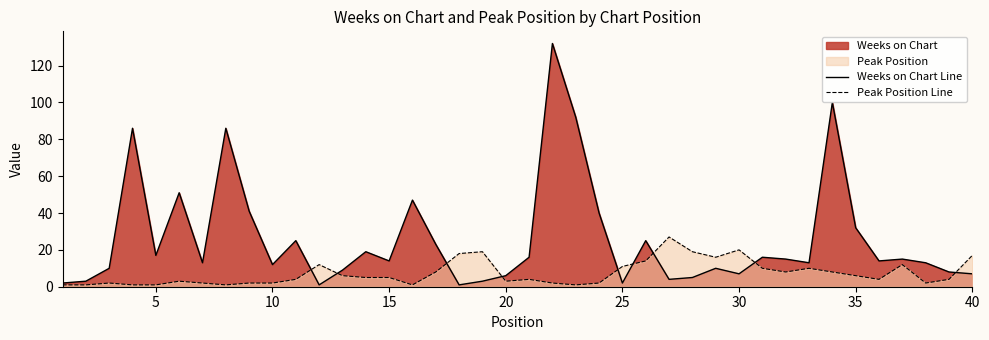

True or false: Peak Position Line has a value of 17 at 40.

True